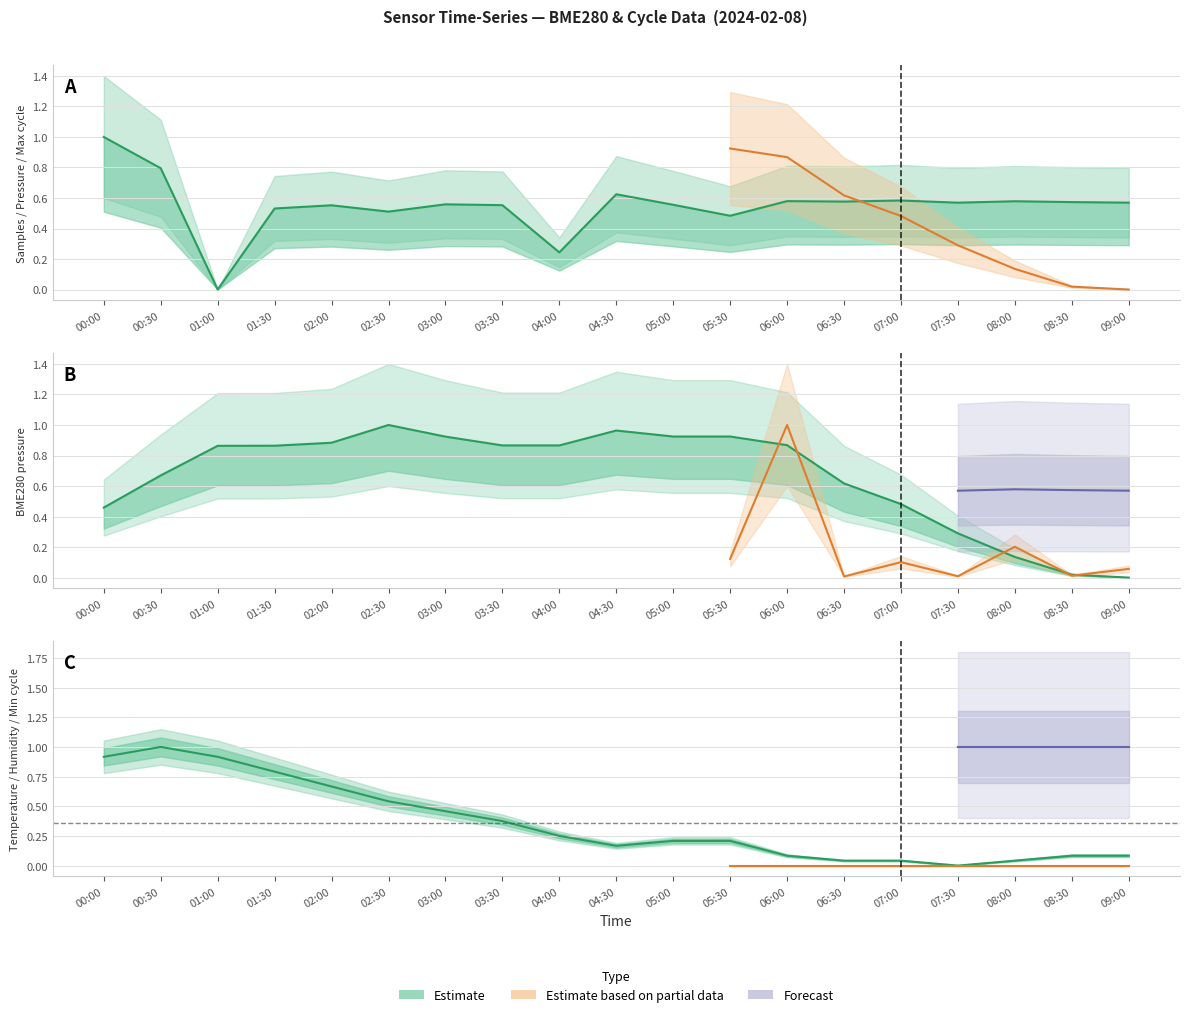

Where is the first local maximum for BME280_pressure?

02:30